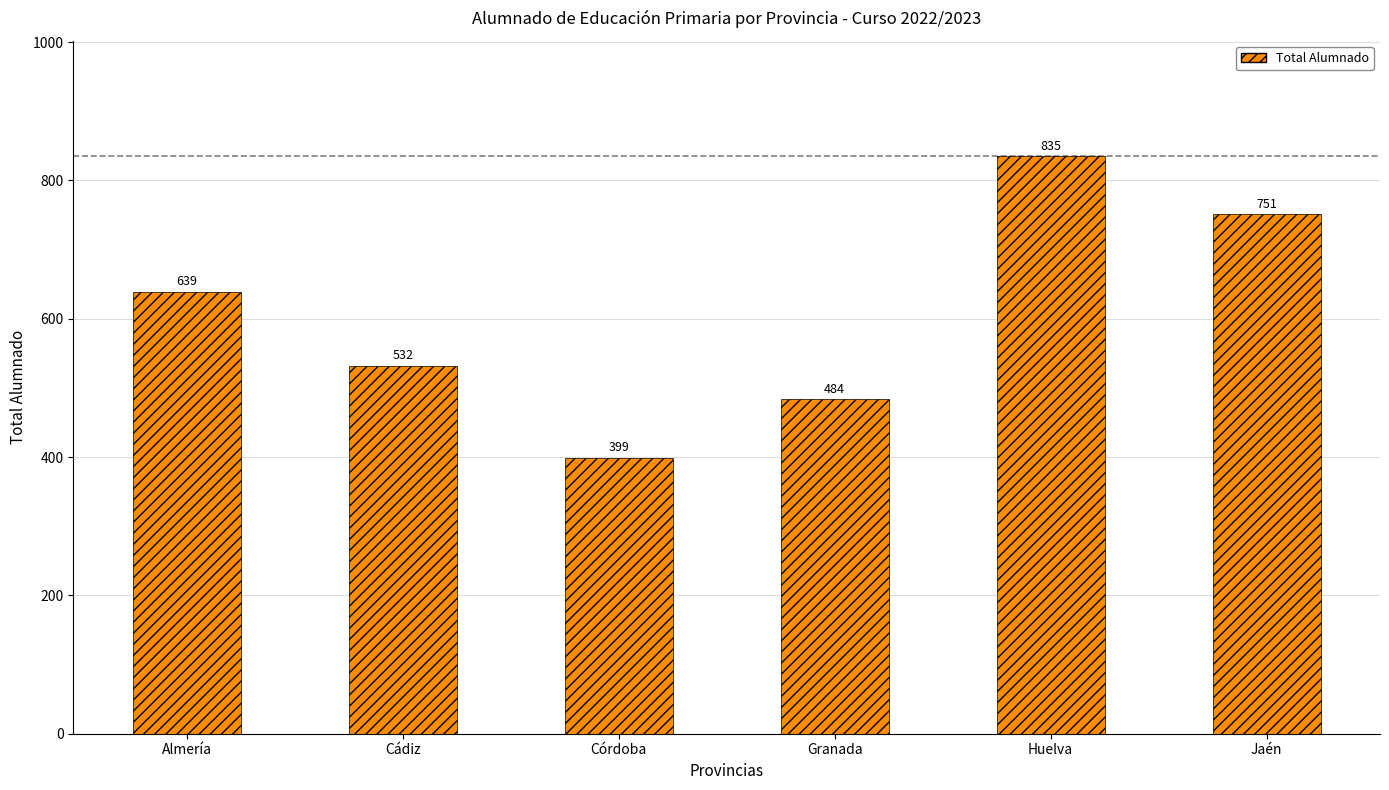

Is it true that the value at Cádiz is 901?

False